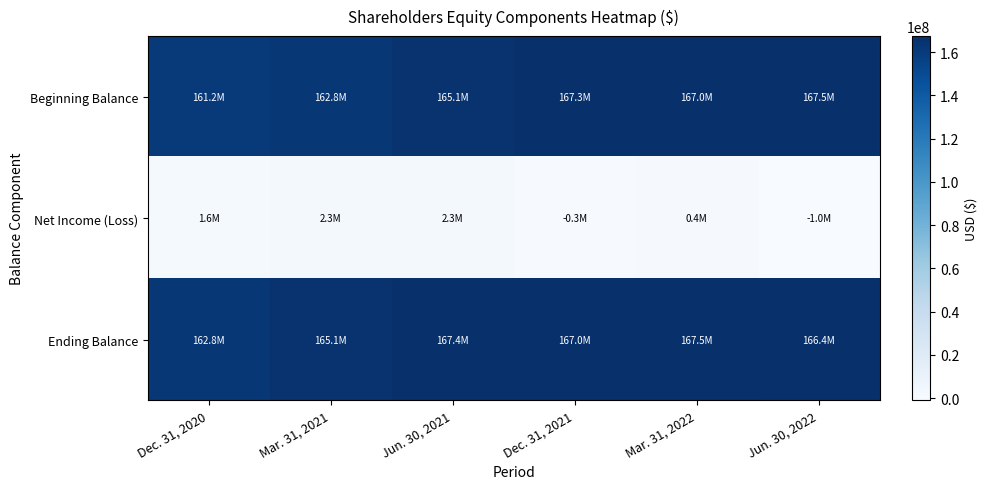

What is the minimum value shown in the chart?

-1015000